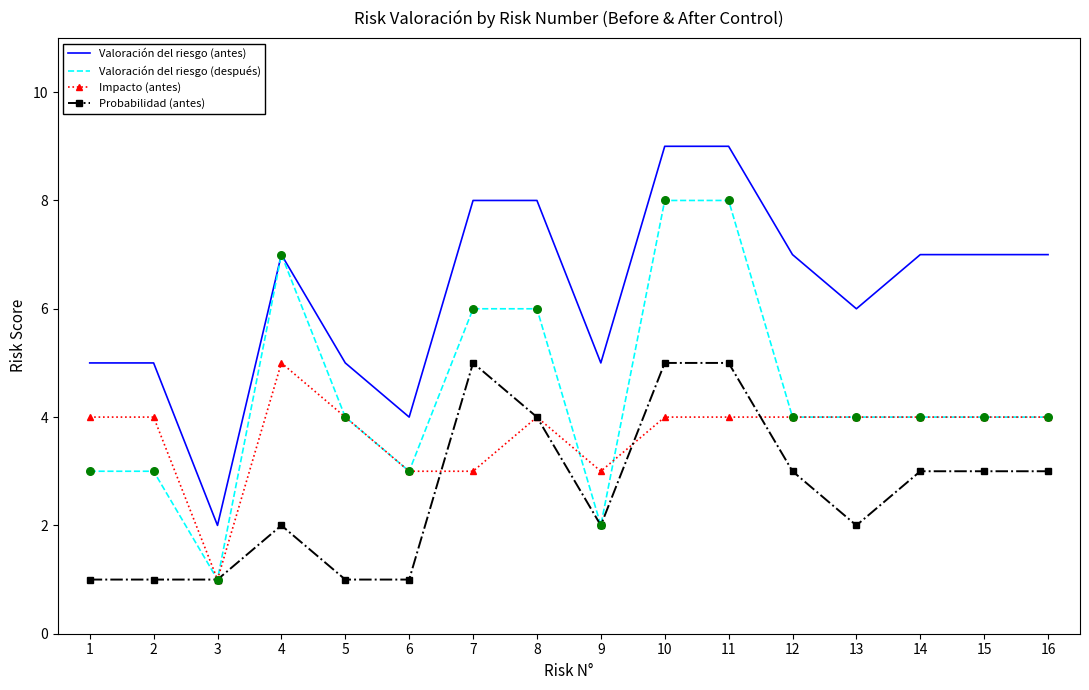

The value of Valoración del riesgo (antes) at 8 is 8. True or false?

True